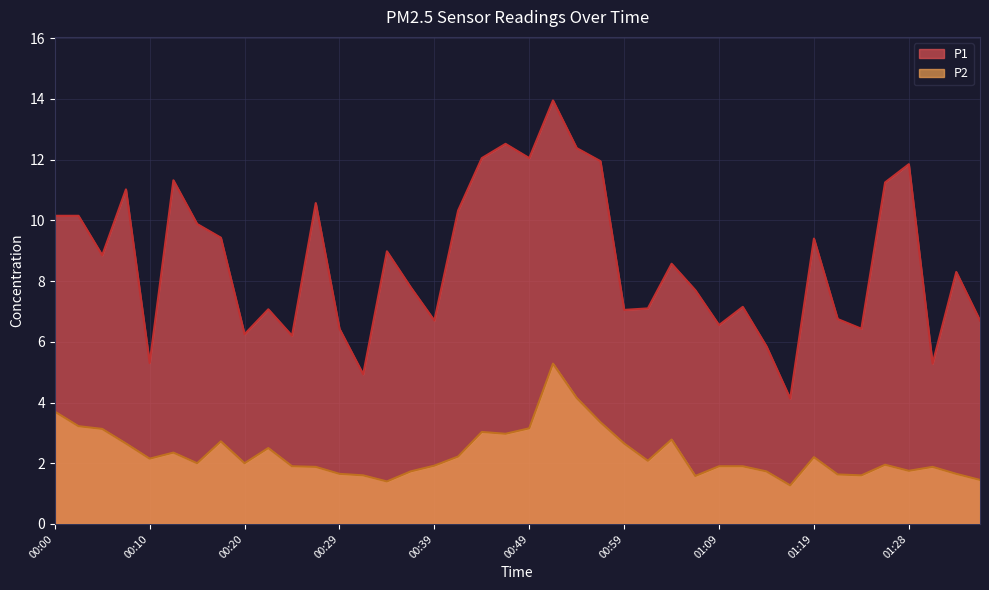

Does the chart display data point markers on the line(s)?

No